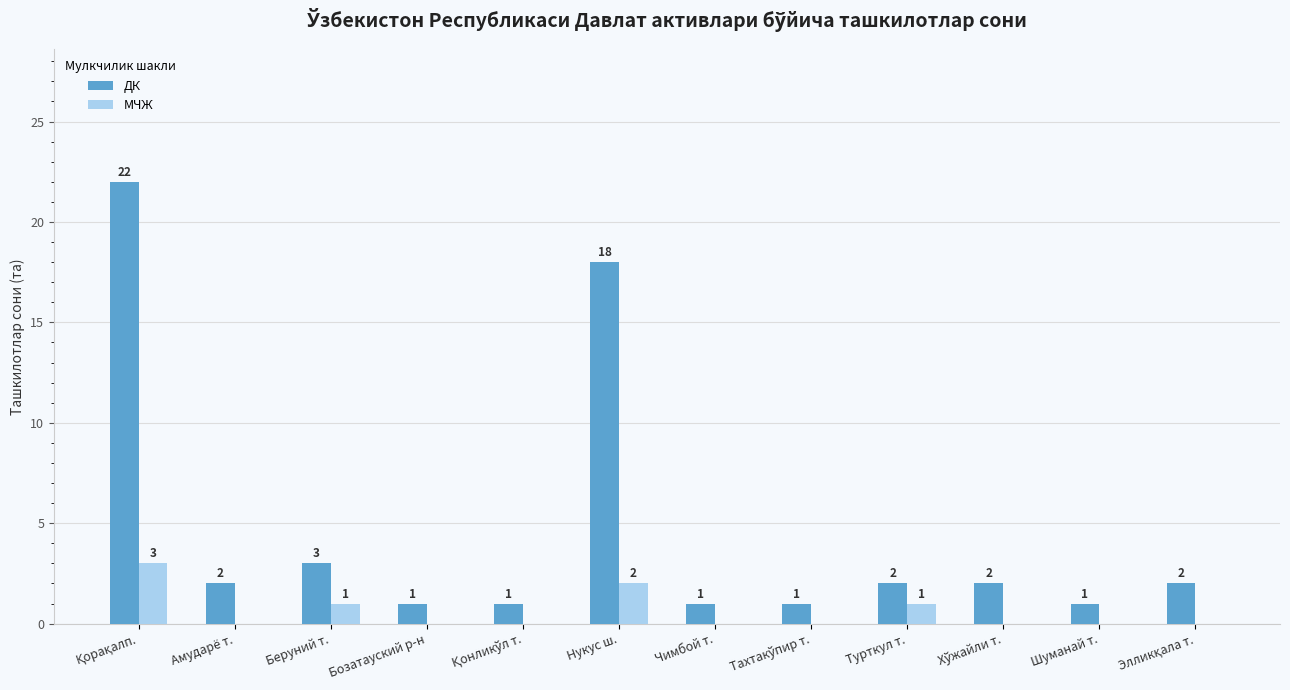

How many values in МЧЖ are above zero?

4